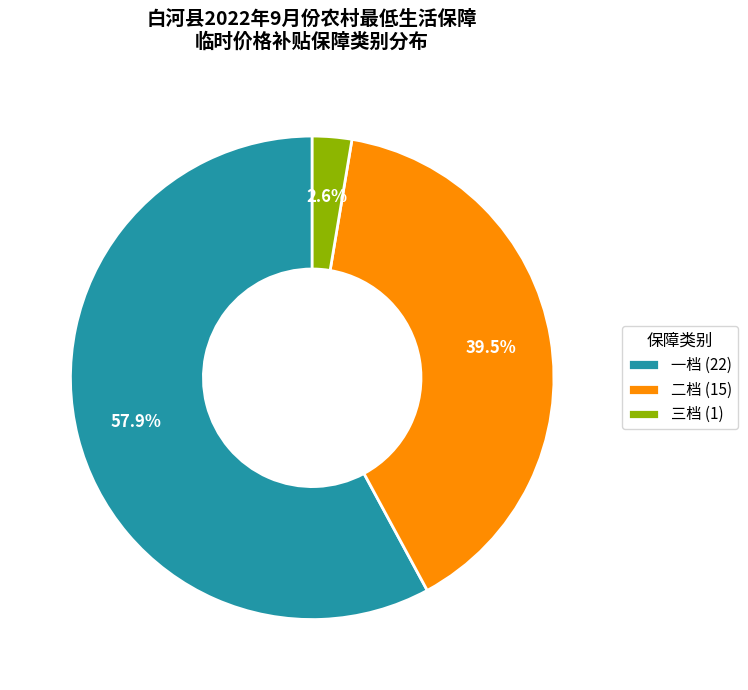

How many slices are in this pie chart?

3